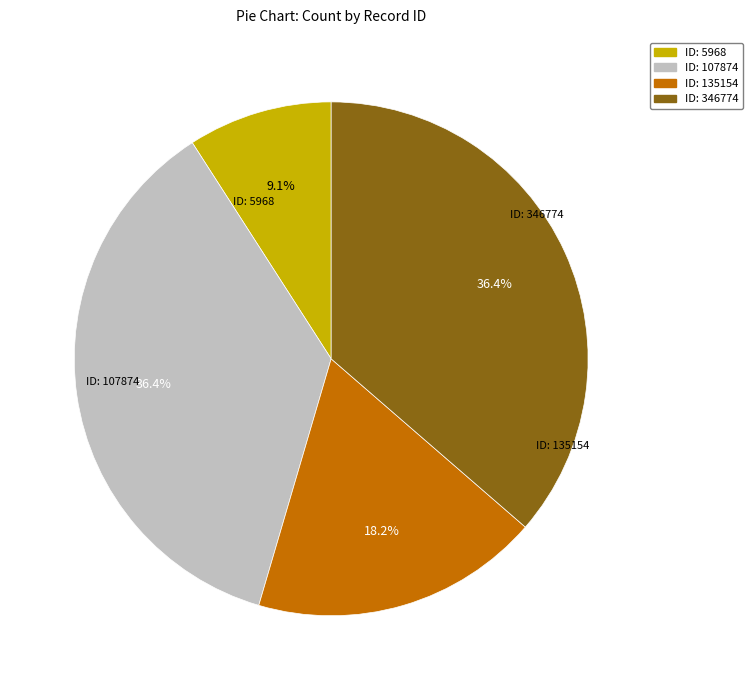

How many slices are in this pie chart?

4